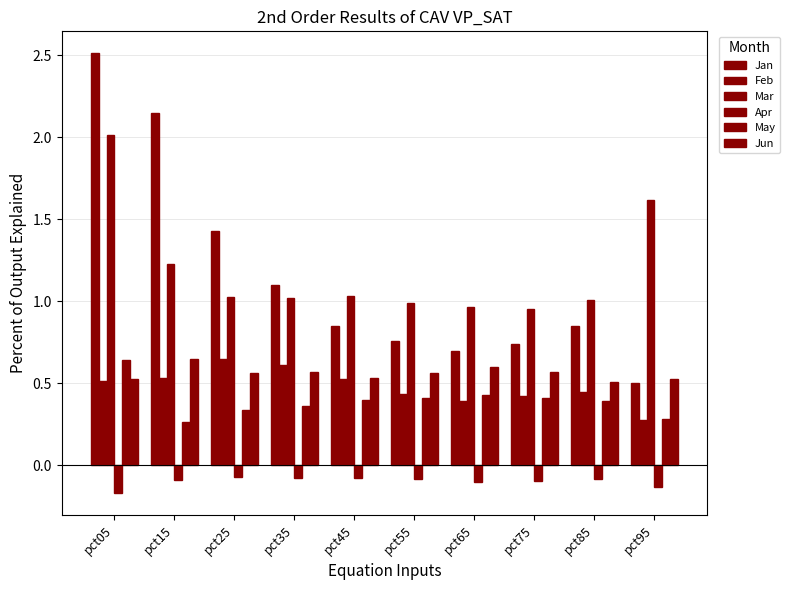

How many categories are shown in the chart?

10